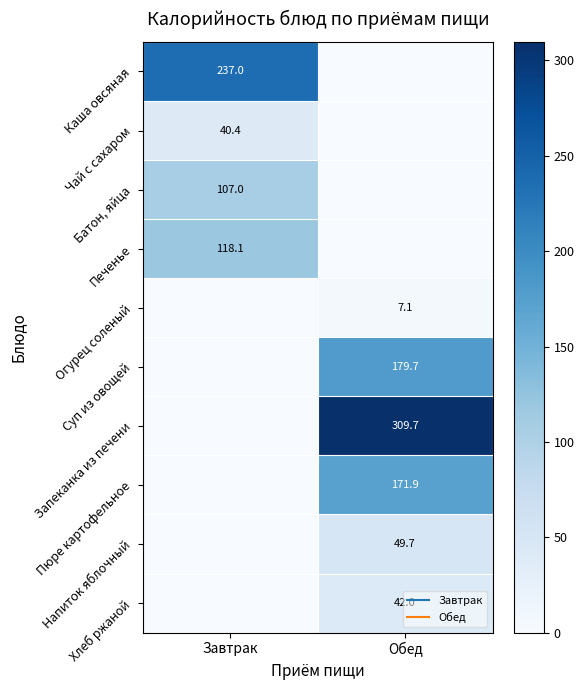

What is the sum of all Запеканка из печени values?

309.7